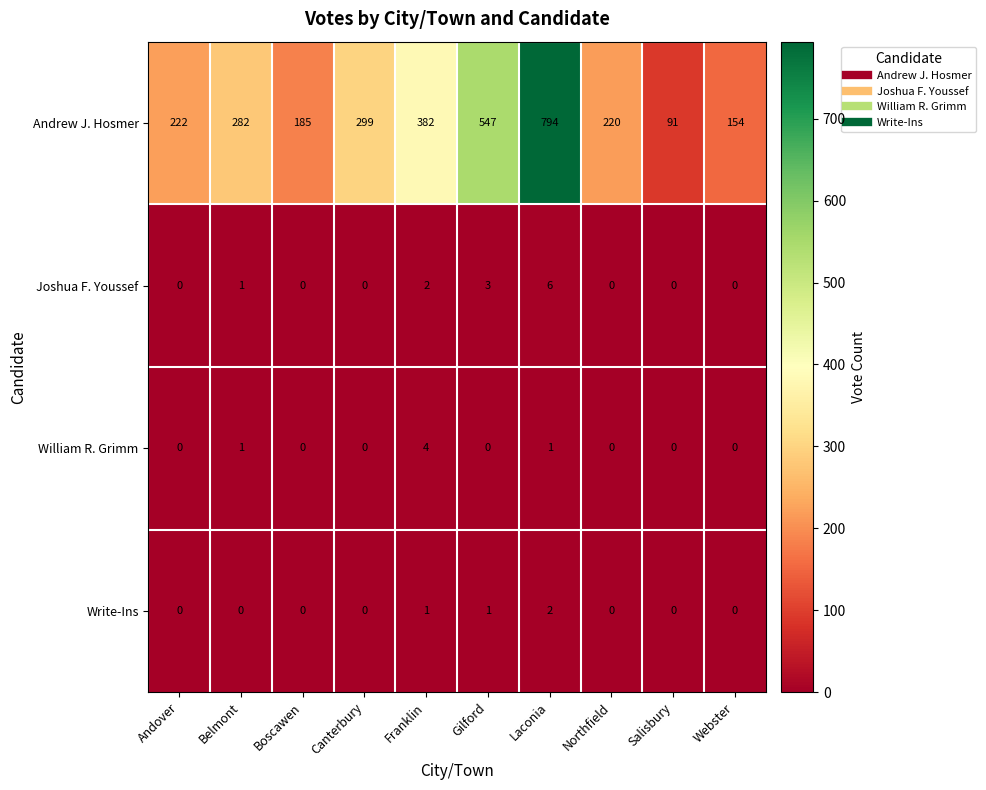

List the series in order of their peak value, lowest first.

Write-Ins, William R. Grimm, Joshua F. Youssef, Andrew J. Hosmer